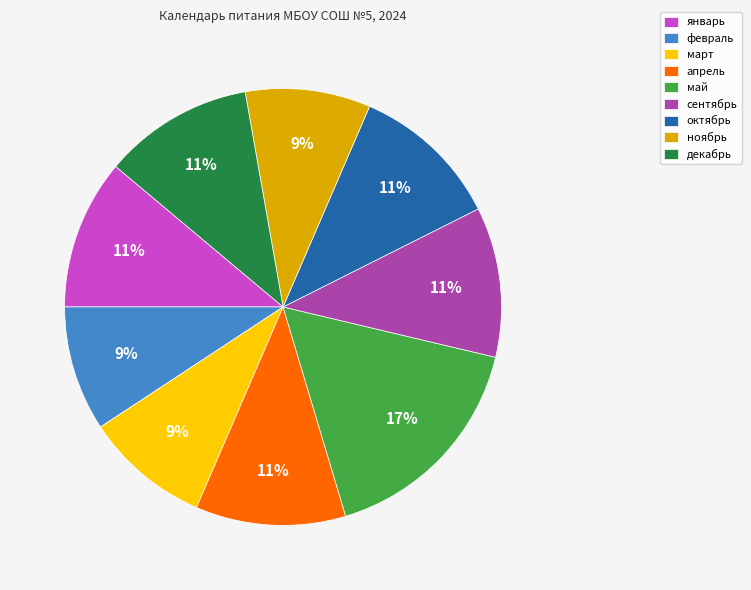

What percentage is the декабрь slice, to the nearest percent?

11%